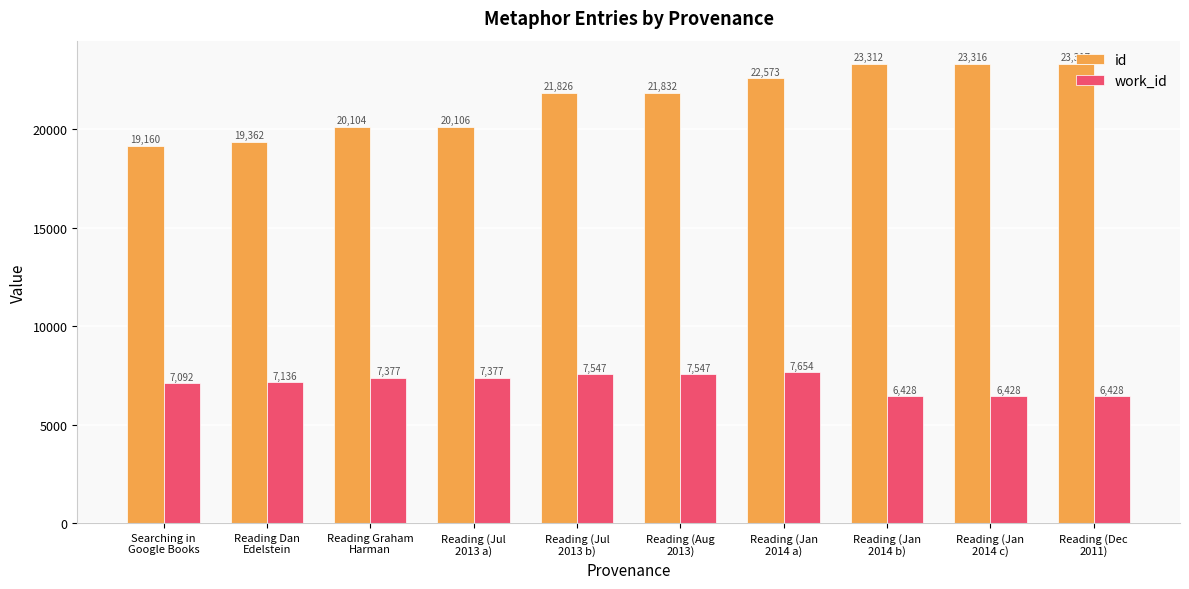

What is the difference between the maximum and minimum values in the id series?

4157